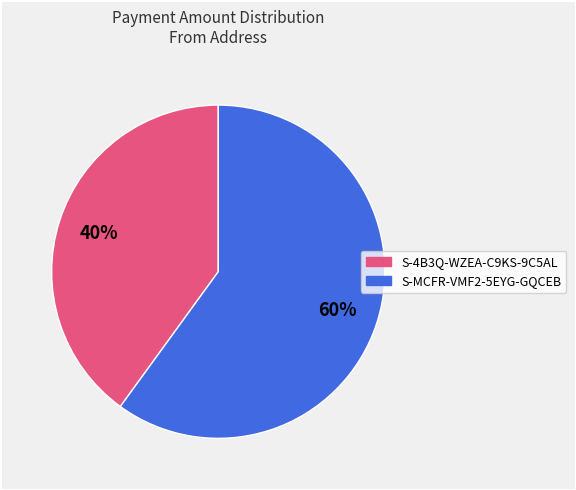

Combined, do S-4B3Q-WZEA-C9KS-9C5AL and S-MCFR-VMF2-5EYG-GQCEB account for over 50%?

Yes